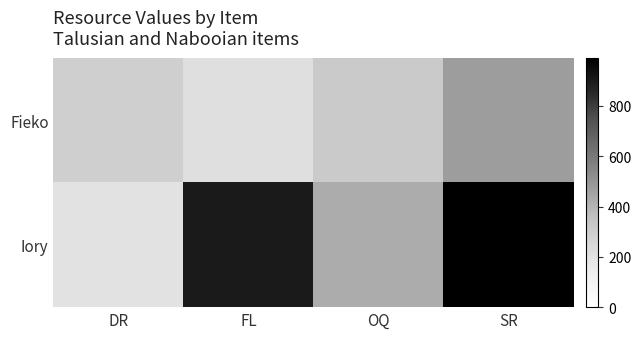

Reading left to right, transcribe all the data shown in this chart.

Fieko: DR=287	FL=215	OQ=313	SR=471
Iory: DR=200	FL=900	OQ=424	SR=992